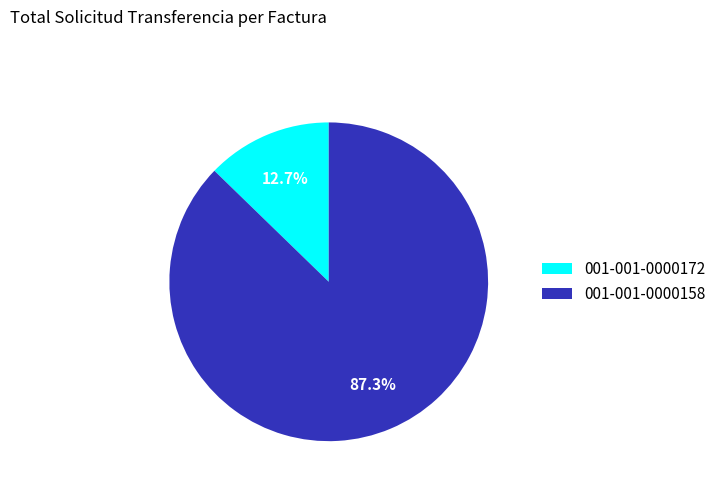

Combined, what portion of the pie is 001-001-0000172 and 001-001-0000158?

100.0%